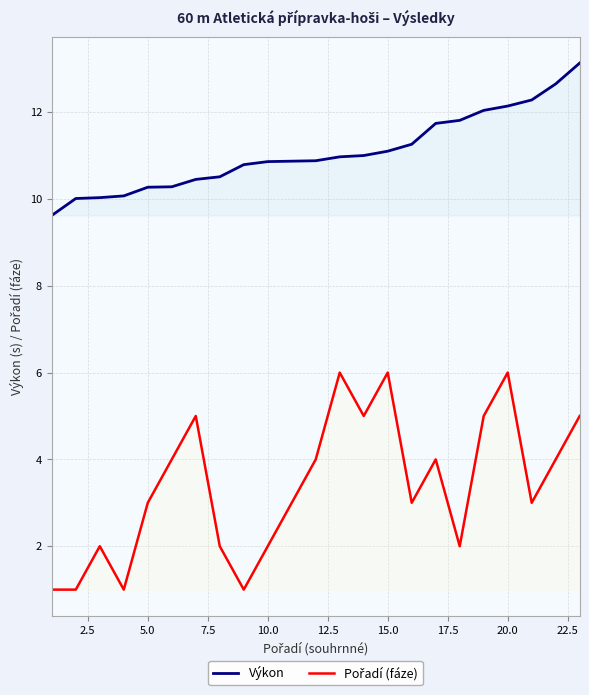

True or false: Pořadí (fáze) has more than 2 interior local peaks.

True